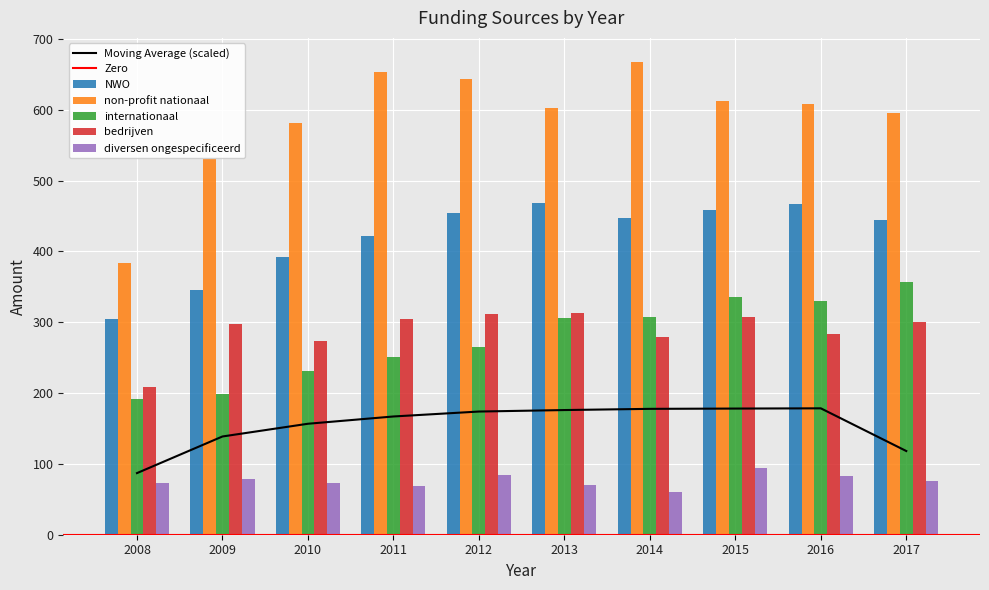

Where does the diversen ongespecificeerd series first go above 76?

2009